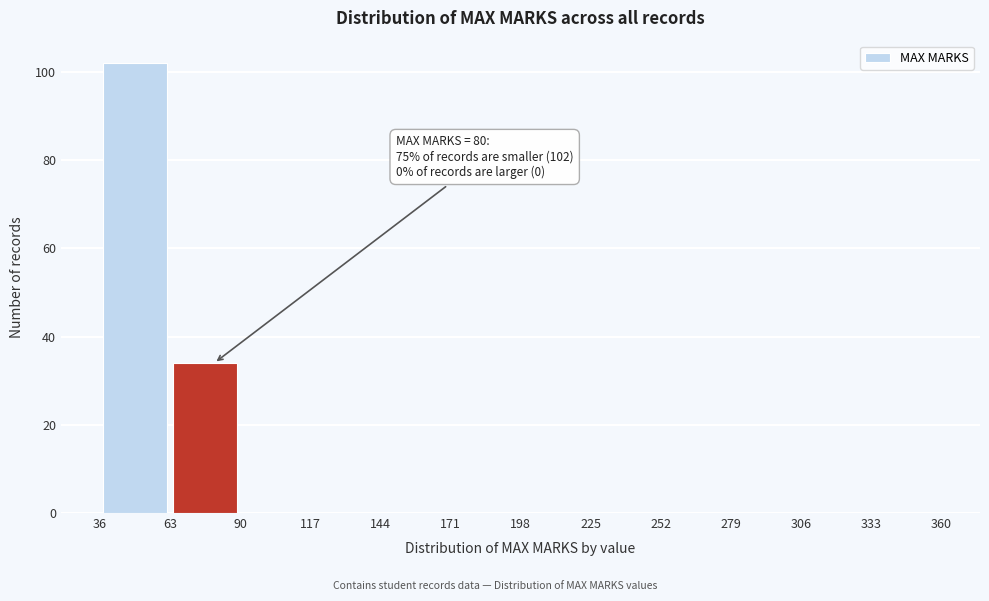

Over which range of the x-axis is the bar tallest?

36 to 63